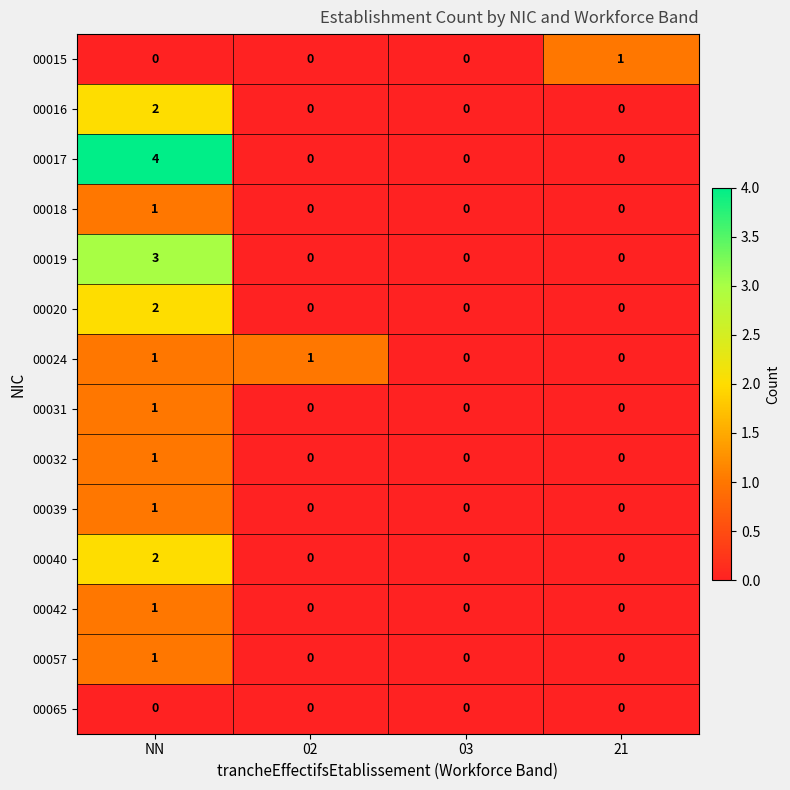

What is the greatest value displayed?

4